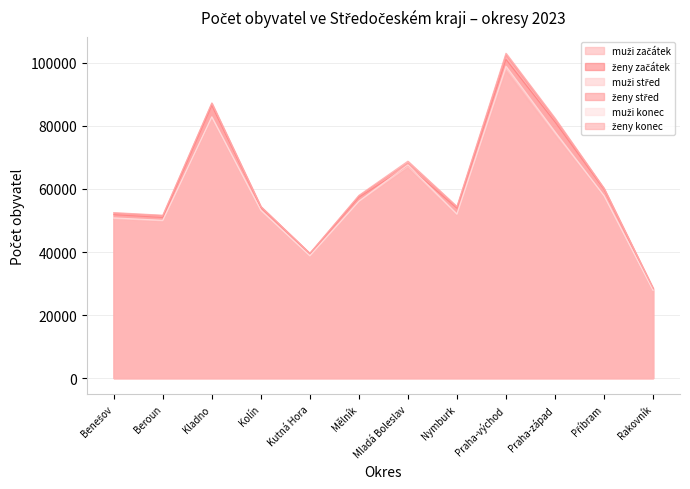

The ženy konec series shows 11615 at Kutná Hora. True or false?

False